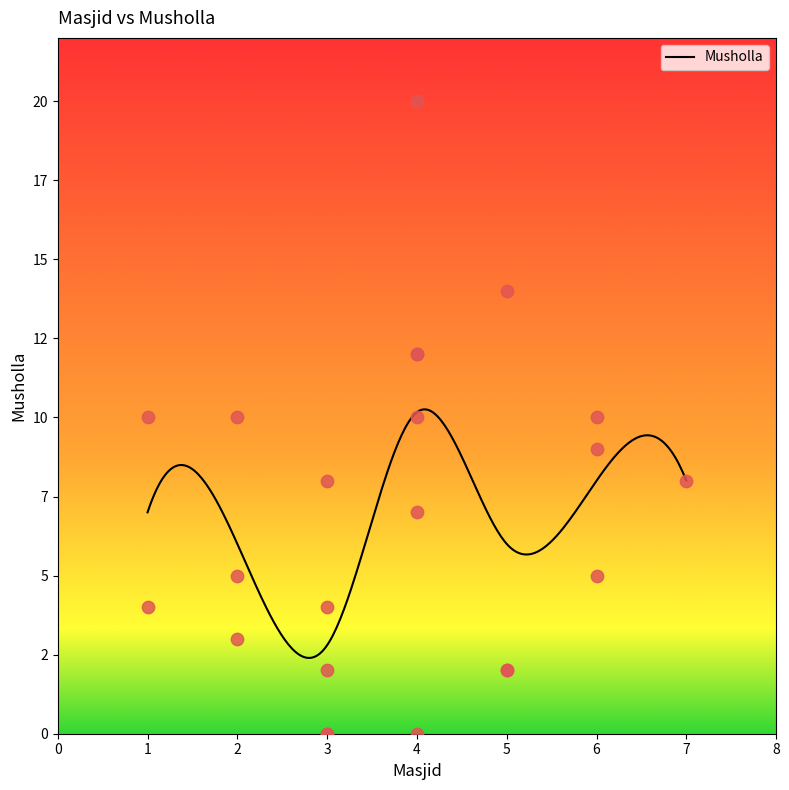

What is the change in value from 2 to 4?

-5